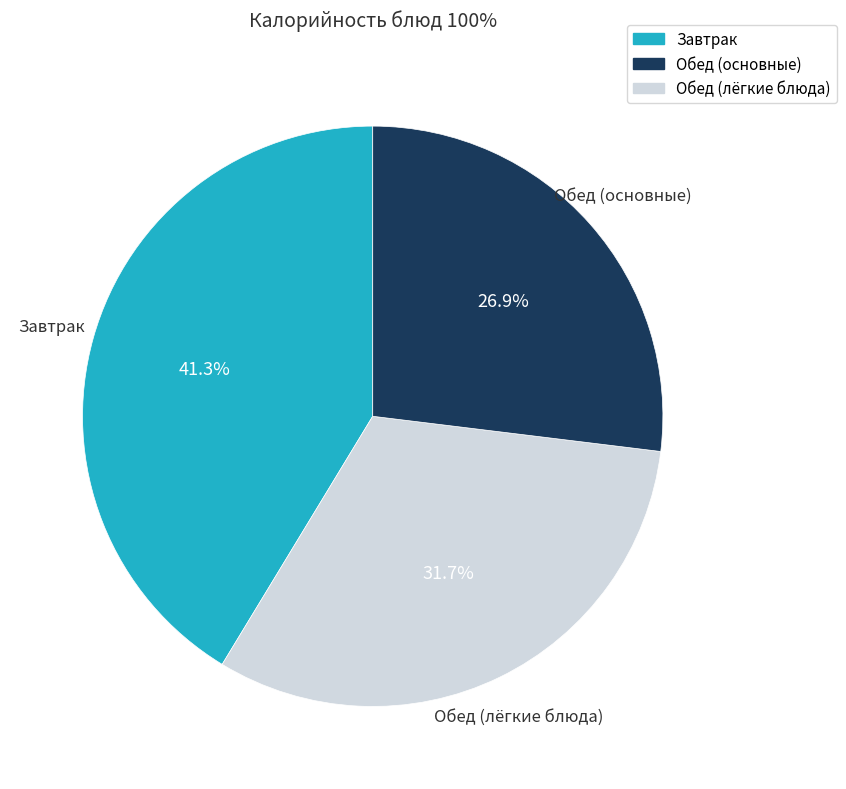

Is there any slice that represents more than half of the pie?

No